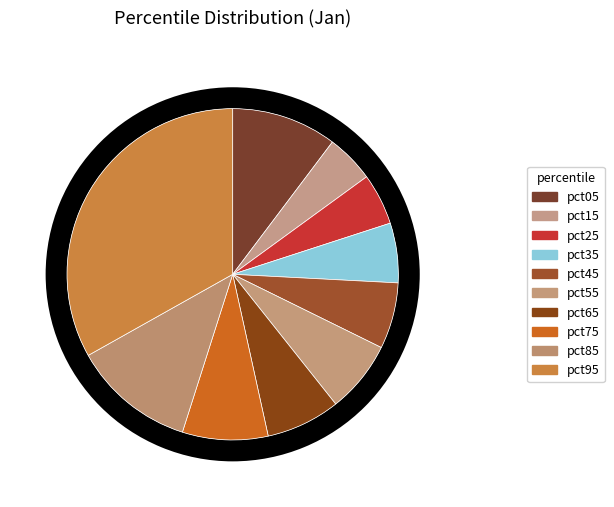

Which has a higher value, pct25 or pct55?

pct55